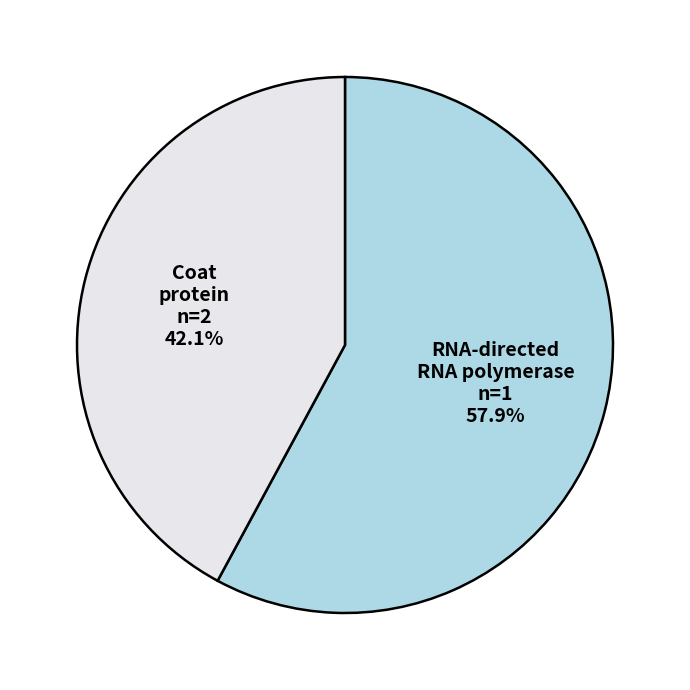

Which category has the smallest portion of the pie?

Coat protein